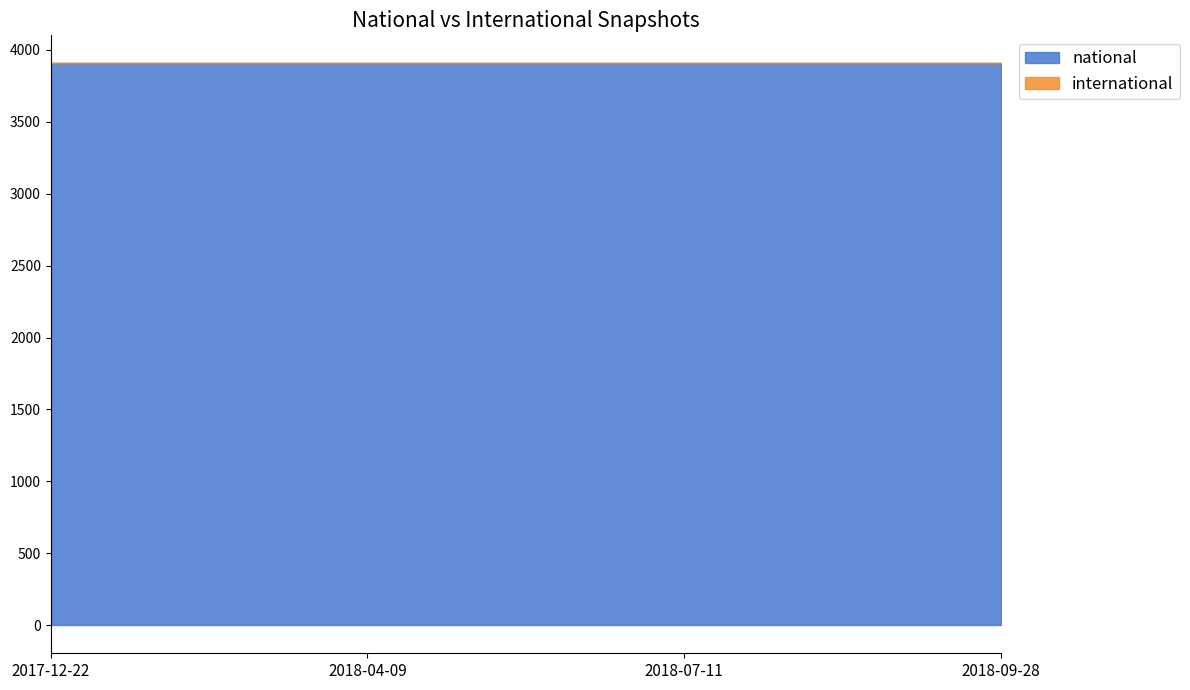

Rank the series by their average value, from highest to lowest.

national, international